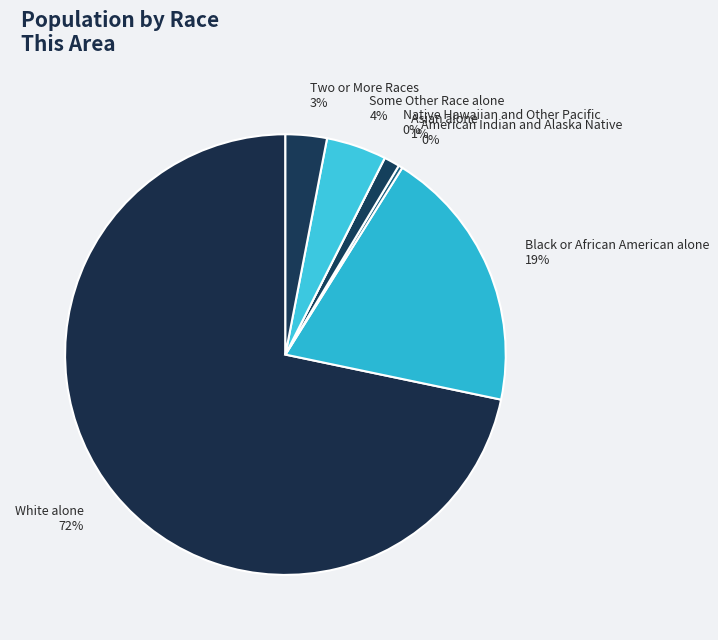

To the nearest percent, what is the combined percentage of Some Other Race alone and American Indian and Alaska Native?

5%